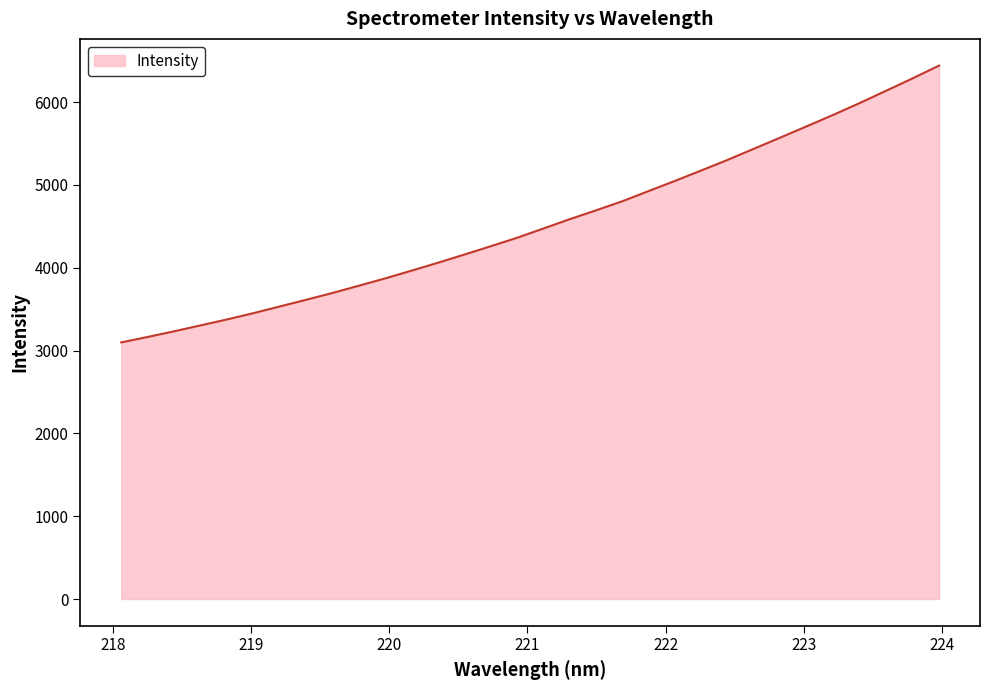

What is the maximum value shown in the chart?

6440.4